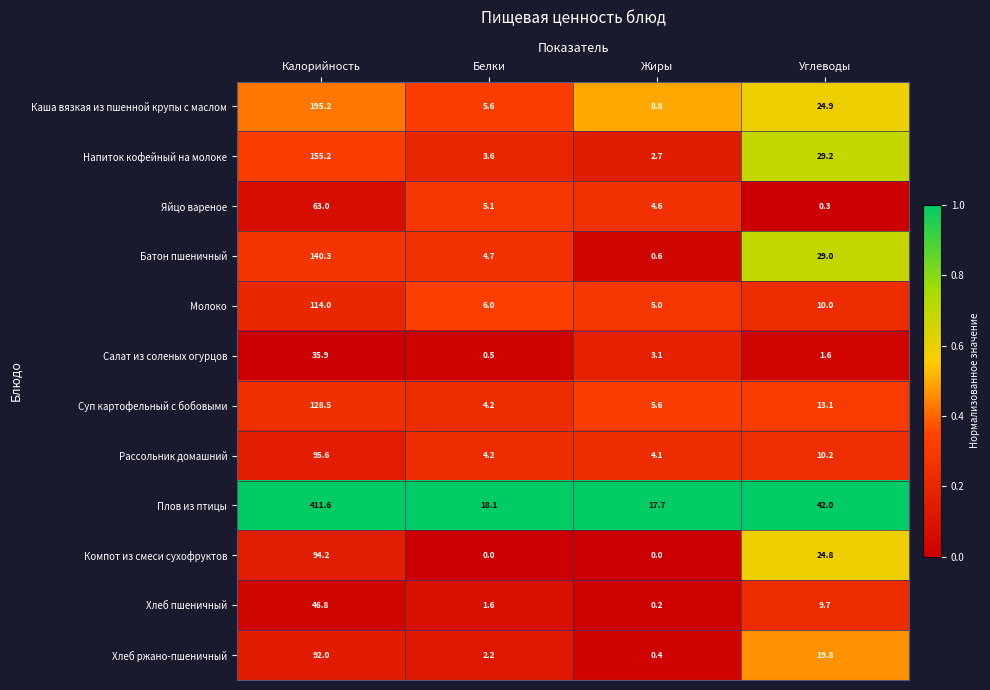

Is it true that Молоко equals 6.8 at Углеводы?

False